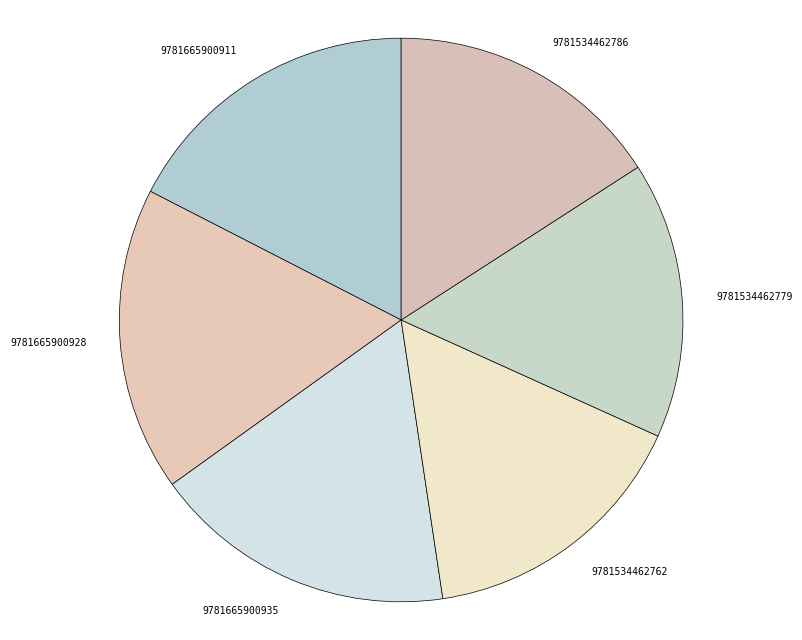

What is the ratio of the value at 9781534462762 to the value at 9781534462786?

1.0